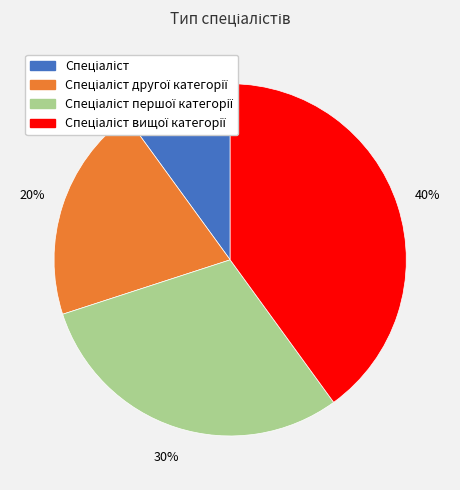

To the nearest percent, what is the difference between the largest and smallest slice percentages?

30%